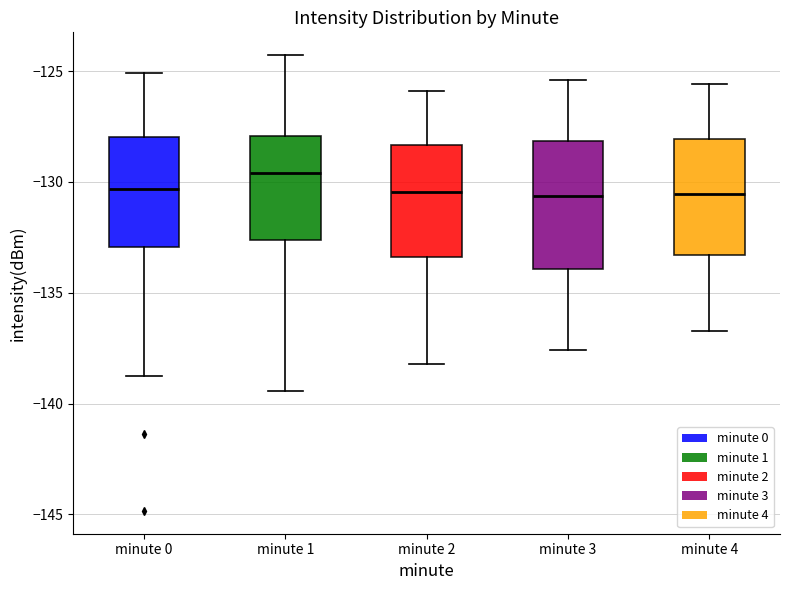

Which box's median line is the highest?

minute 1